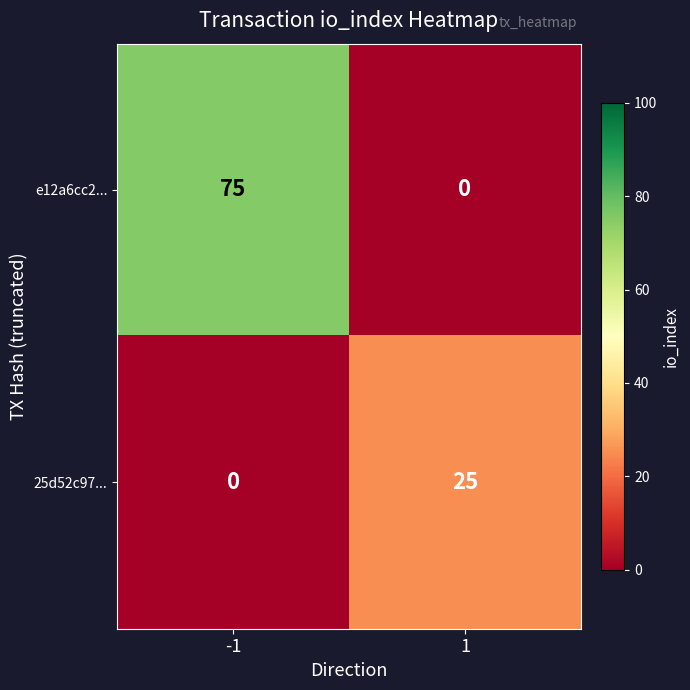

What is the maximum value shown in the chart?

75